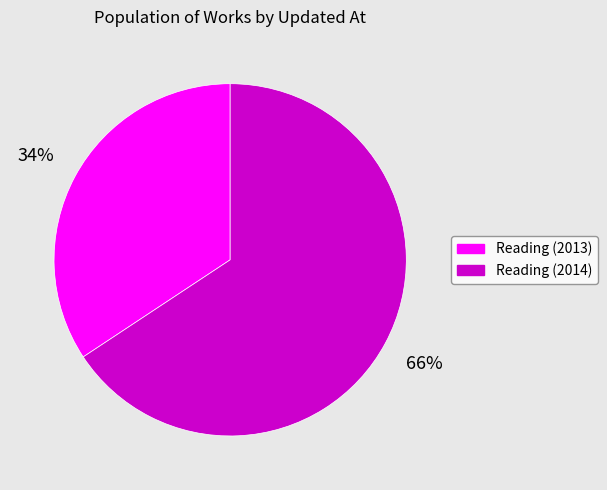

True or false: Reading (2014) accounts for 66% of the total.

True